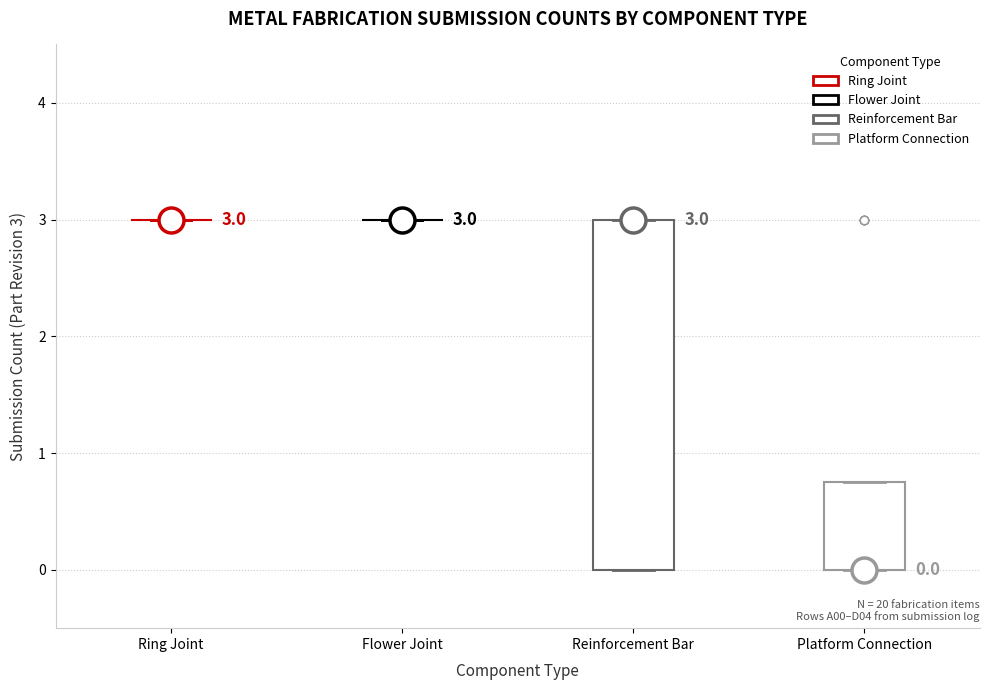

Which box is the tallest, from its lower edge to its upper edge?

Reinforcement Bar